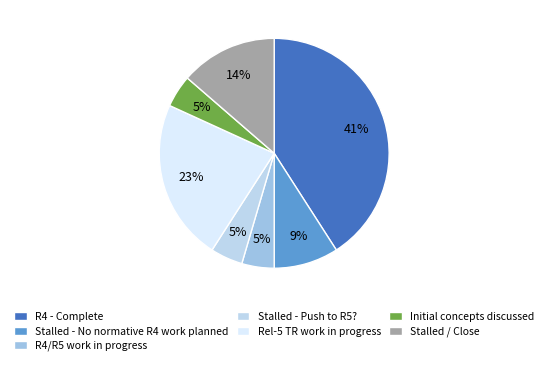

Is there any slice that represents more than half of the pie?

No